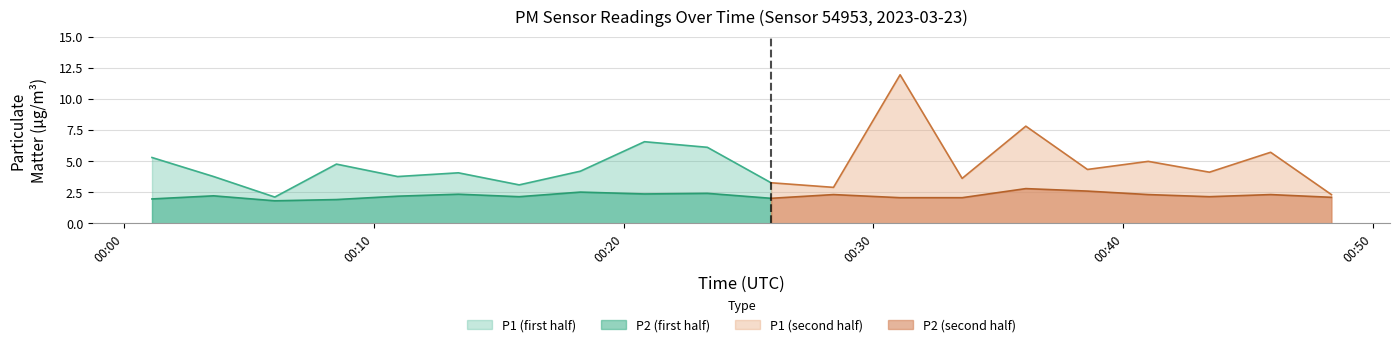

What is the maximum value shown in the chart?

12.1